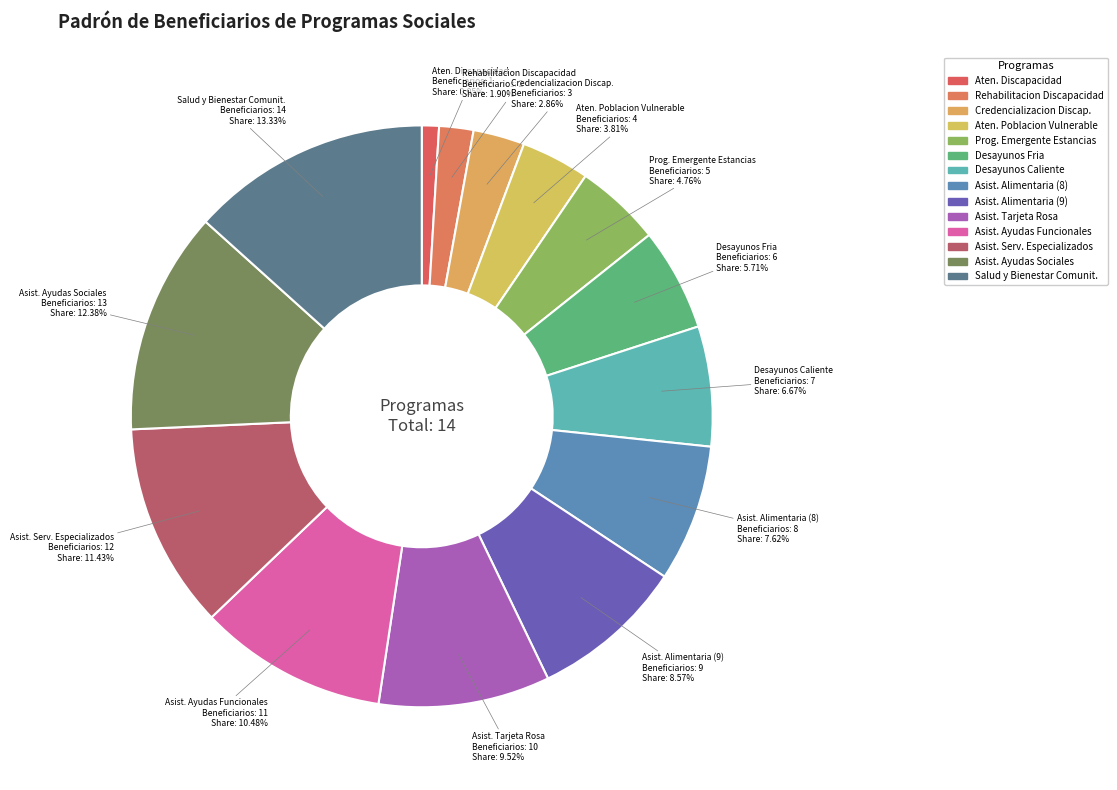

Do Prog. Emergente Estancias and Salud y Bienestar Comunit. together represent more than half of the pie?

No